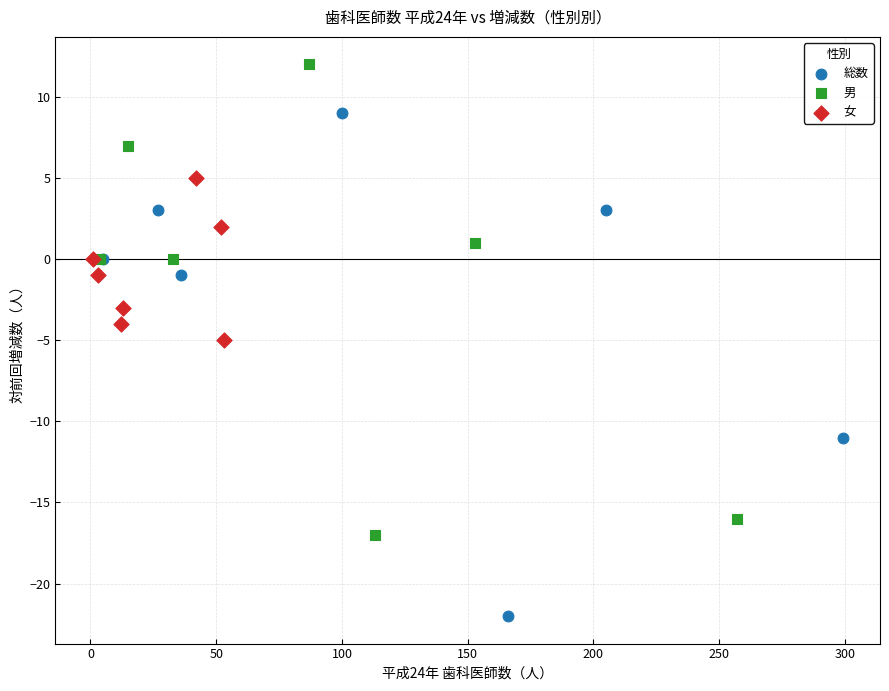

Which series reaches the minimum Y coordinate?

総数